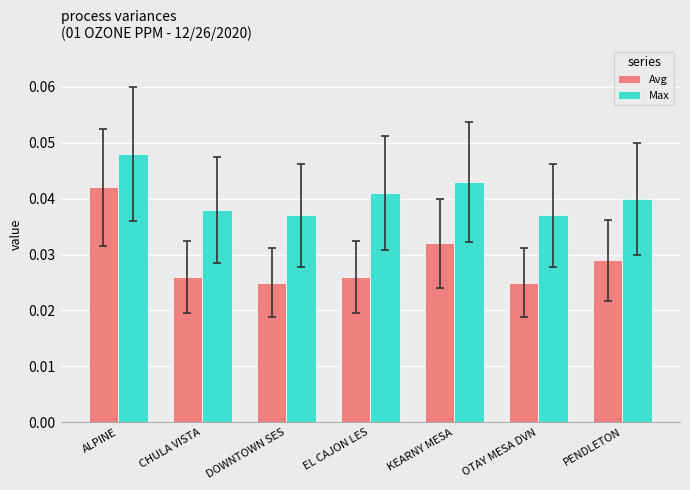

Which category has the highest value across all series?

ALPINE